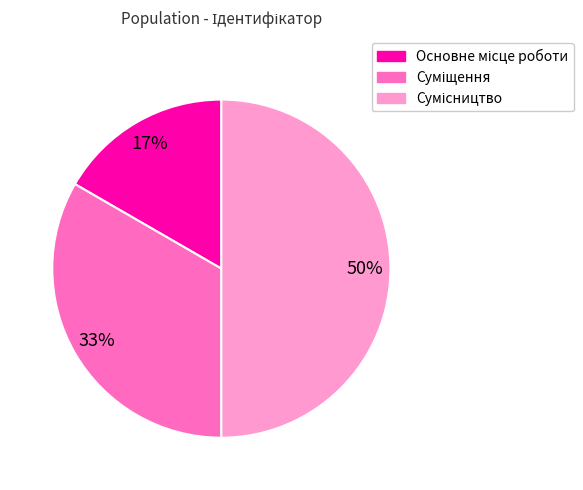

Count the number of slices in the pie.

3